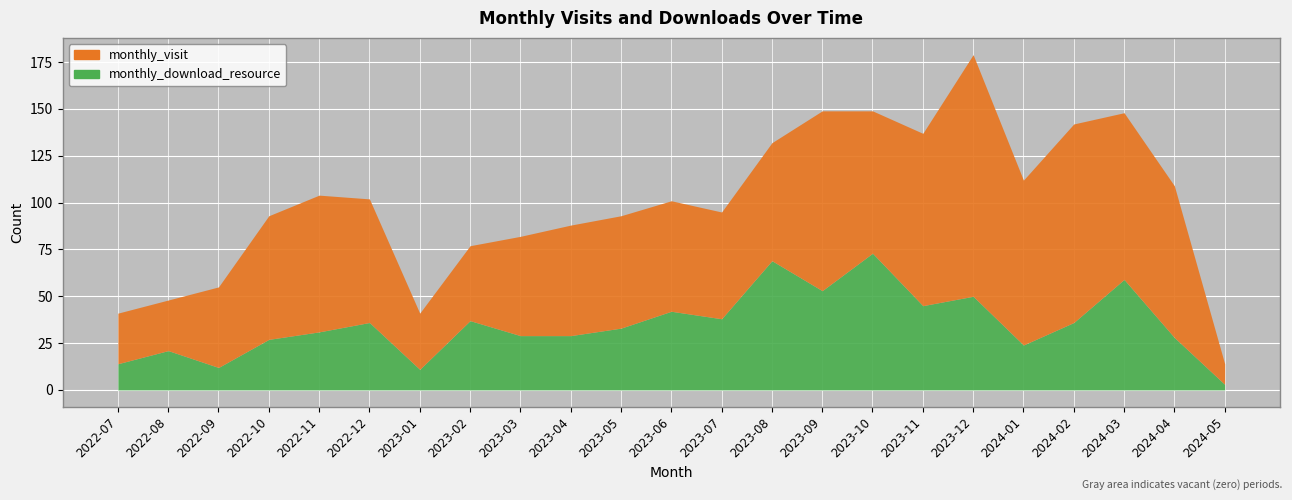

What position from the right is 2022-10?

20